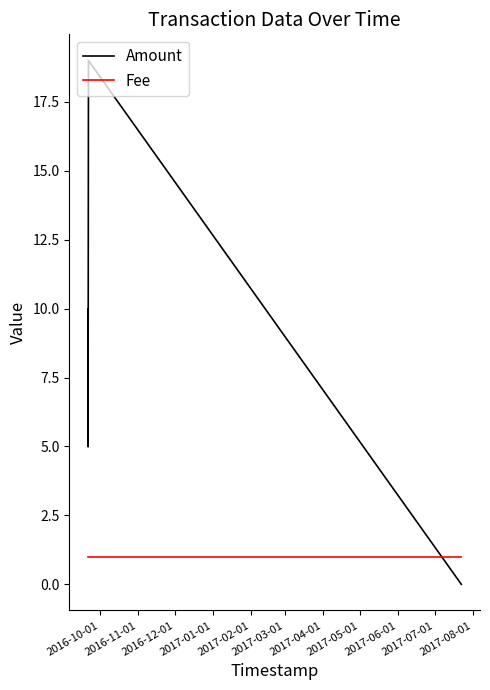

What is the maximum value shown in the chart?

19